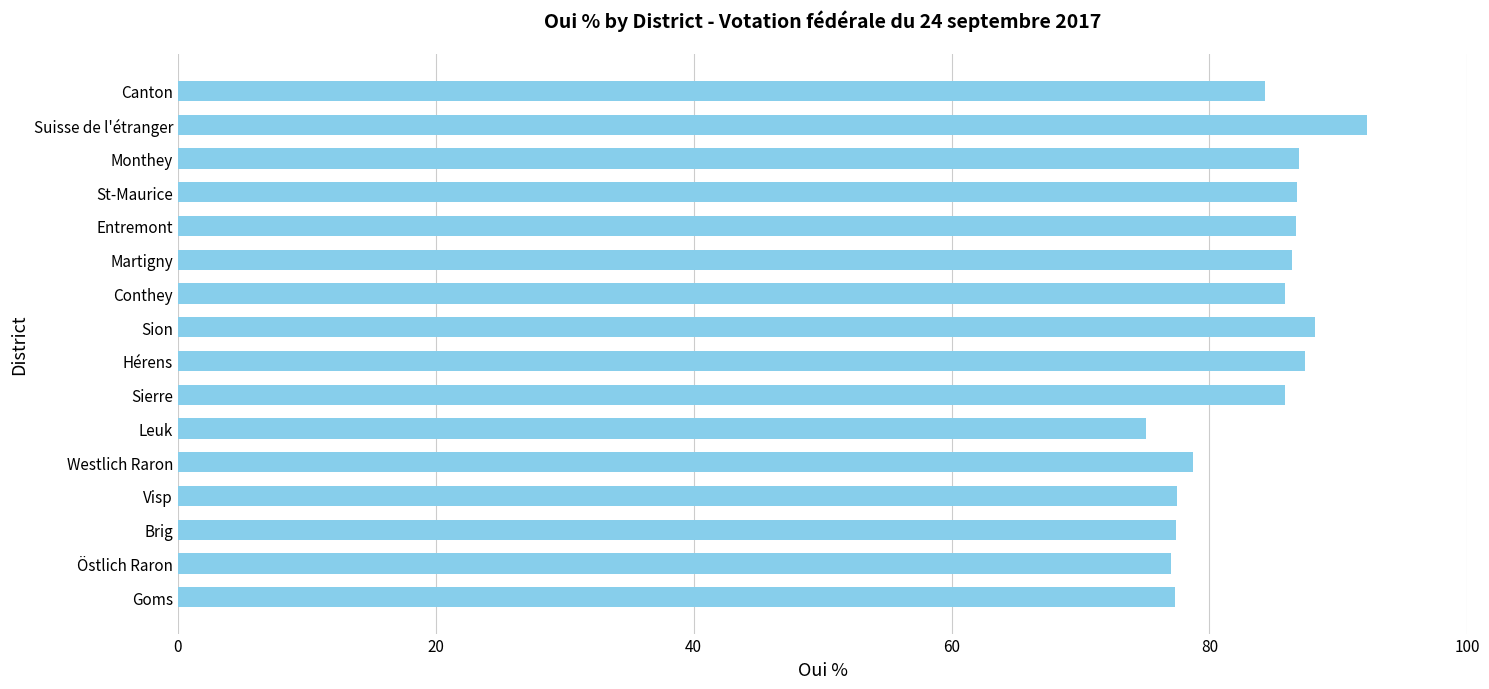

The value at Conthey is 141.9. True or false?

False